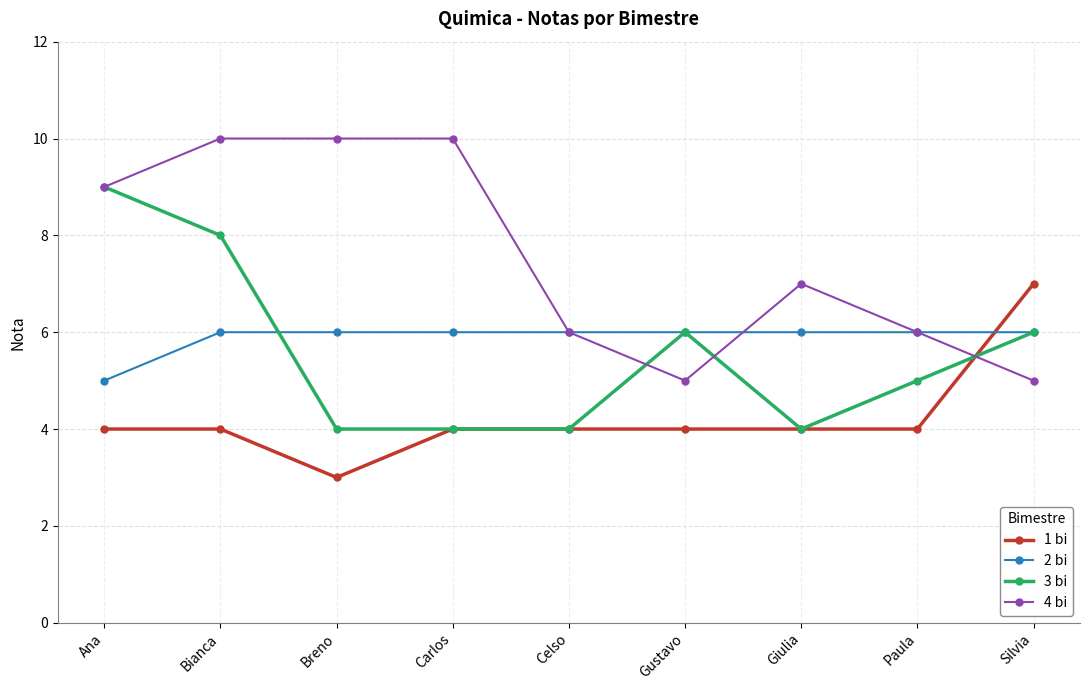

Between Carlos and Silvia, which series saw the biggest shift?

4 bi